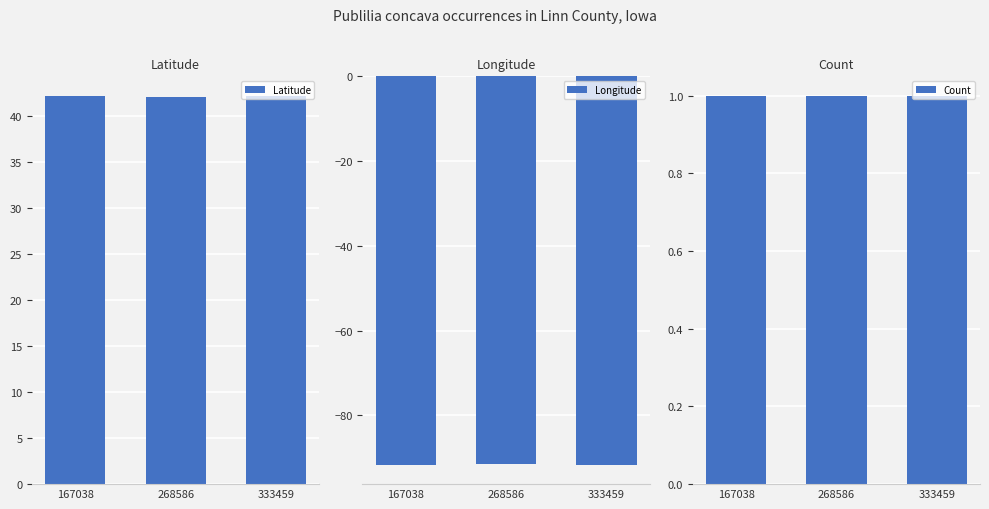

Which series has the widest spread of values?

Longitude